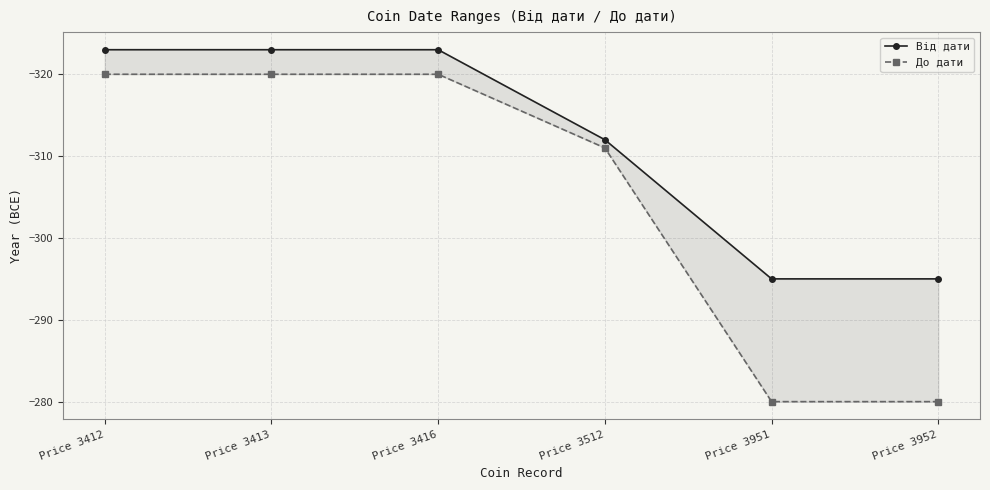

The Від дати series shows -323 at Price 3413. True or false?

True